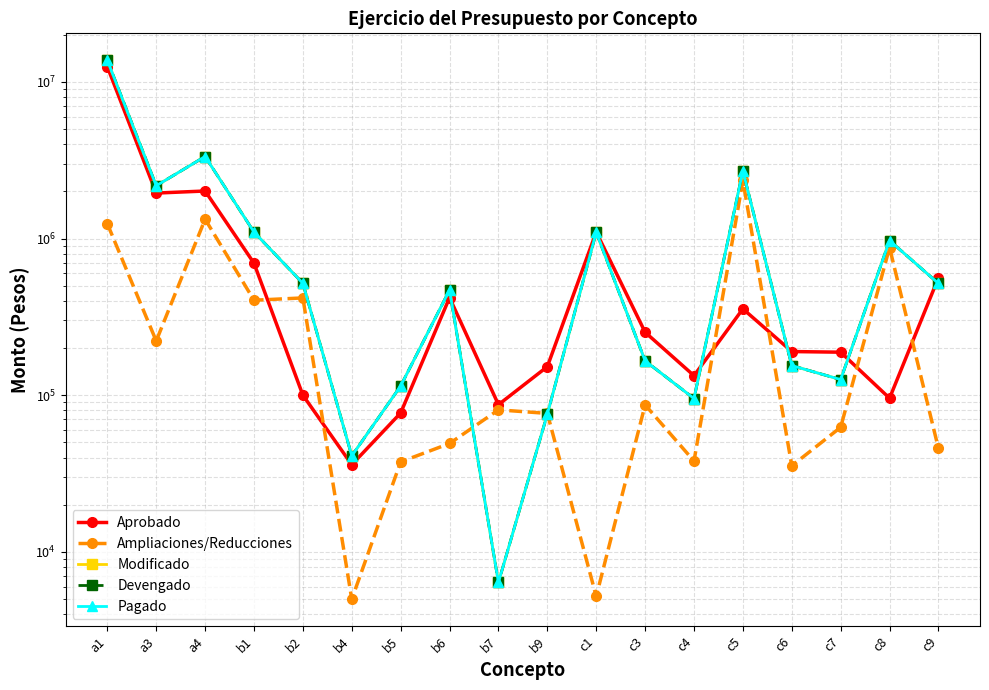

What is the minimum value for Pagado?

6372.0